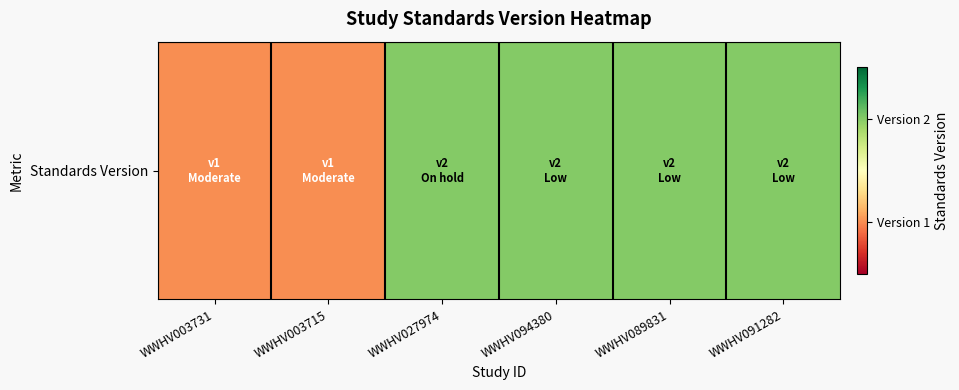

Reading left to right, transcribe all the data shown in this chart.

1	1	2	2	2	2